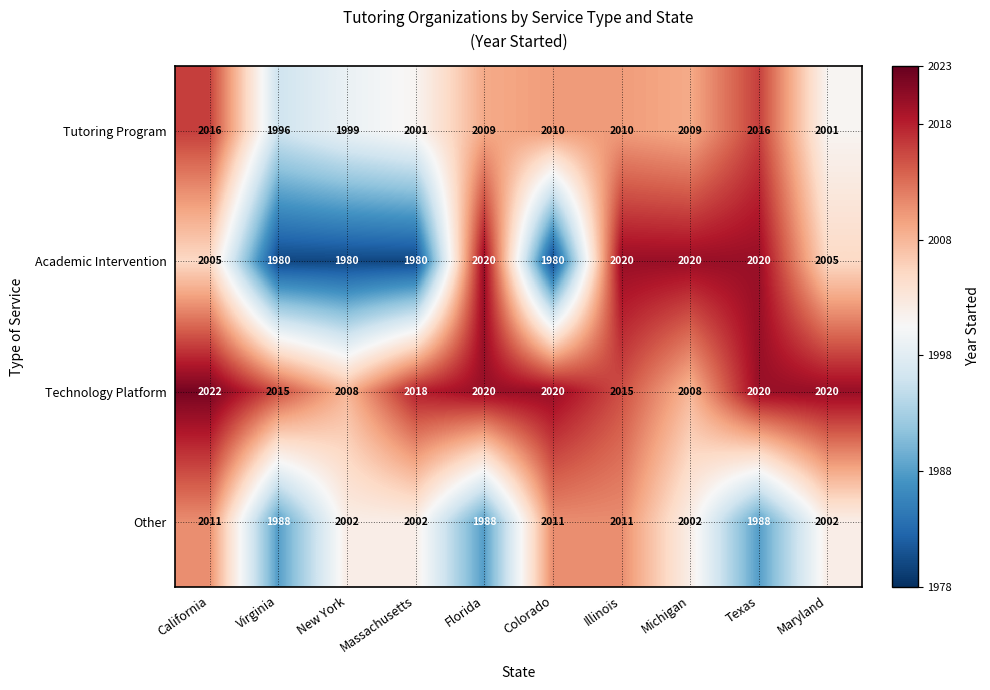

At which label does Tutoring Program first exceed 2009?

California